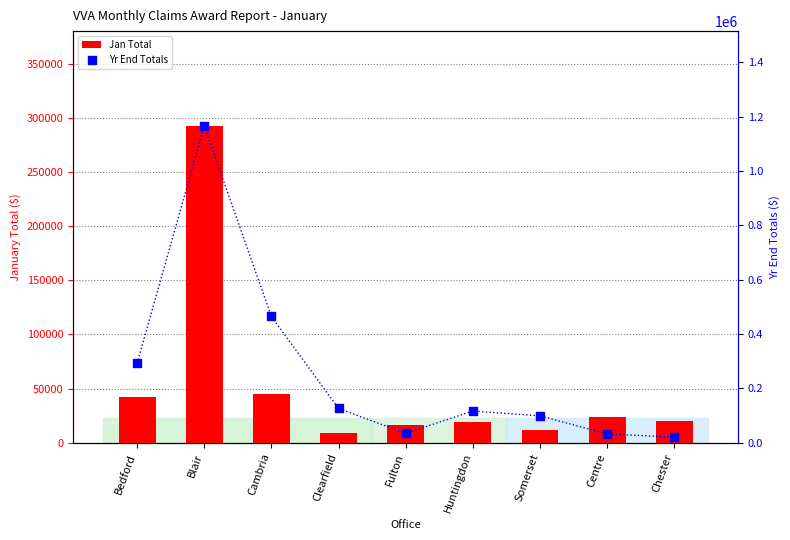

What is the total value across all series at Somerset?

110473